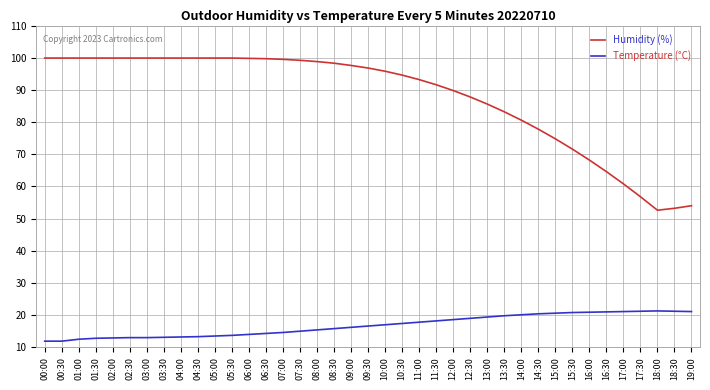

The Humidity (%) series shows 61.5 at 03:00. True or false?

False